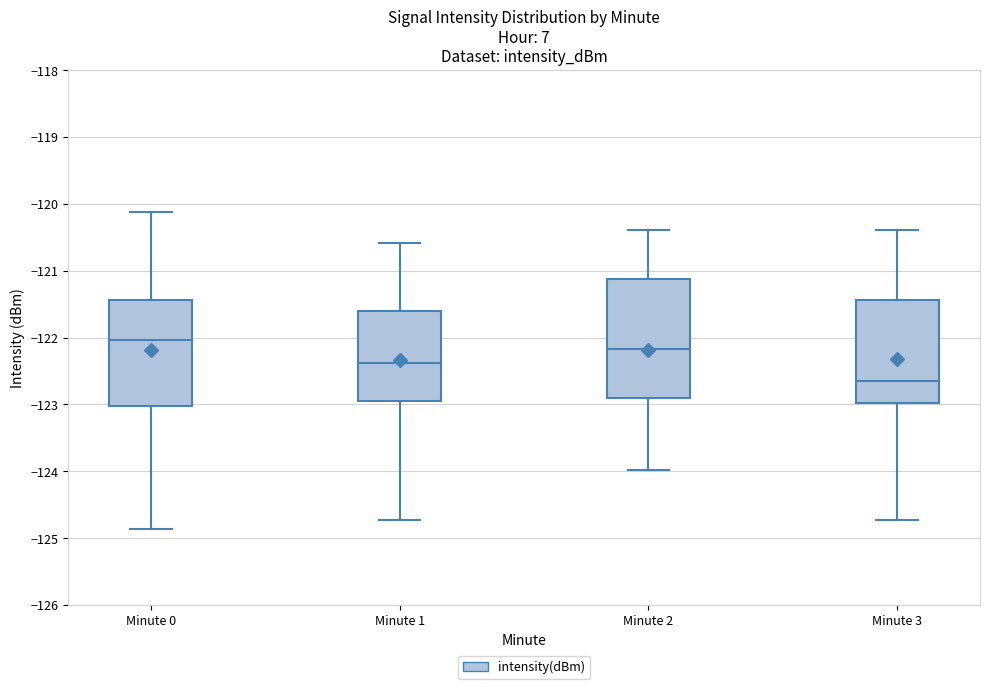

Which box has the lowest median line?

Minute 3